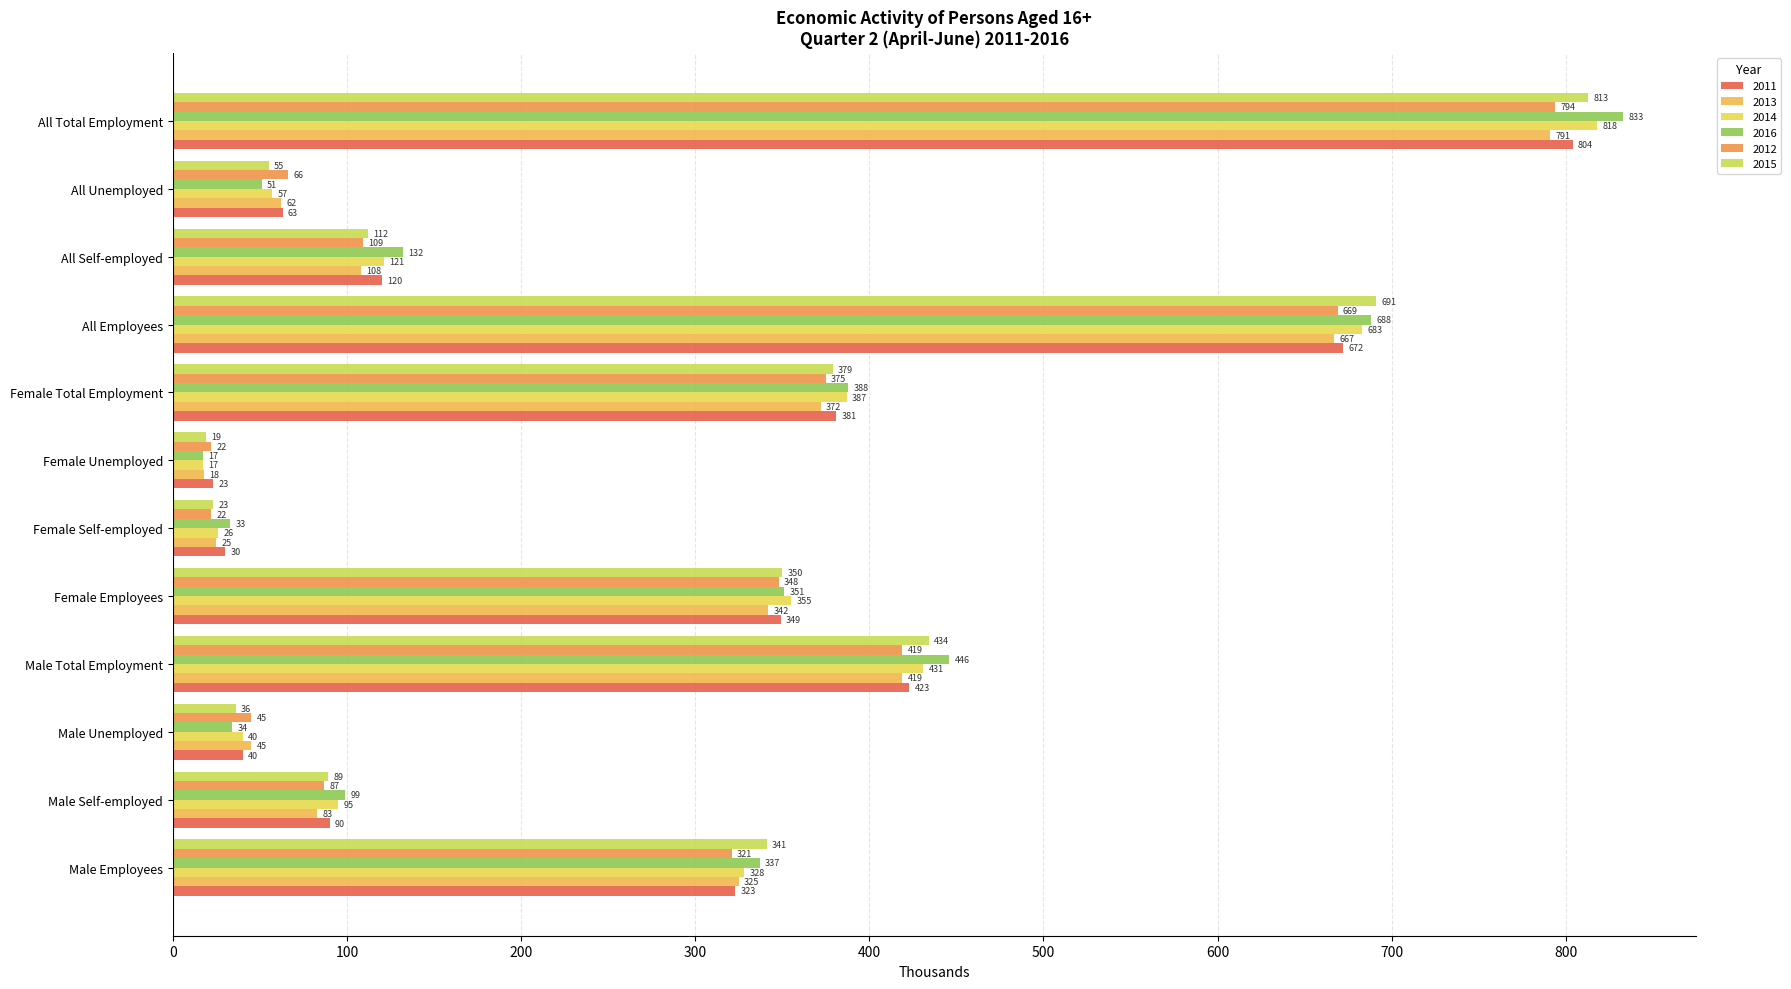

What is the maximum value for 2012?

794